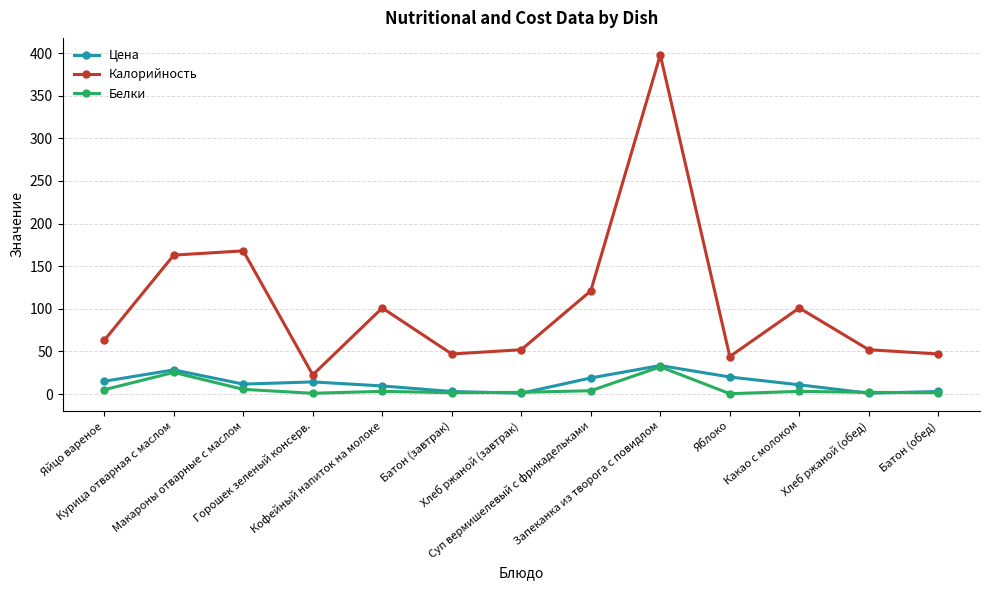

What is the maximum value shown in the chart?

398.0